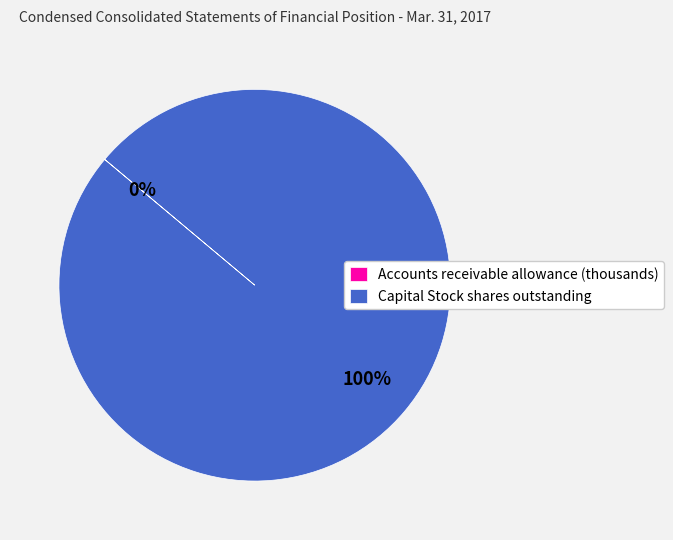

Is it true that Capital Stock shares outstanding is 100% of the pie?

True